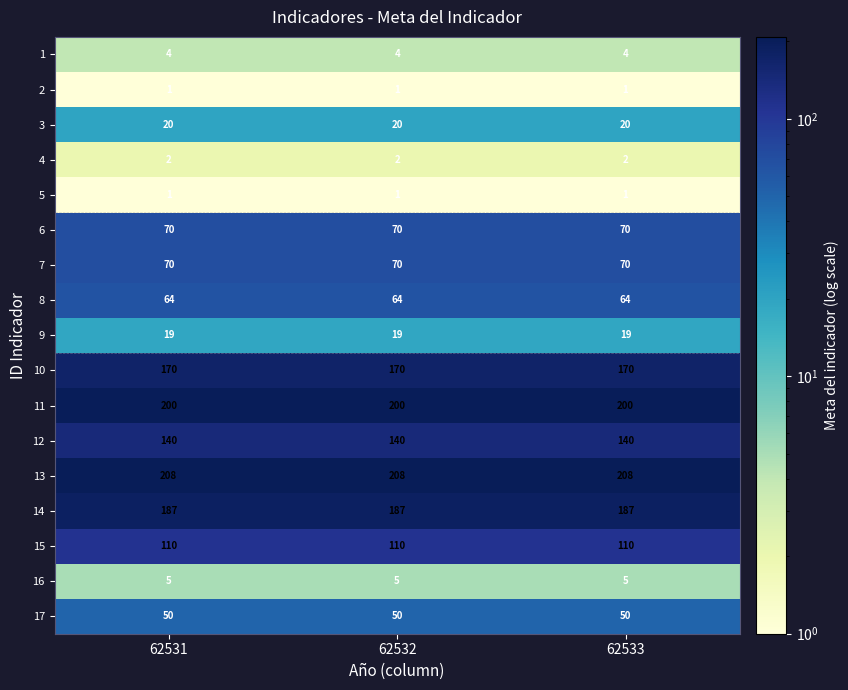

The 17 series shows 50 at 62531. True or false?

True